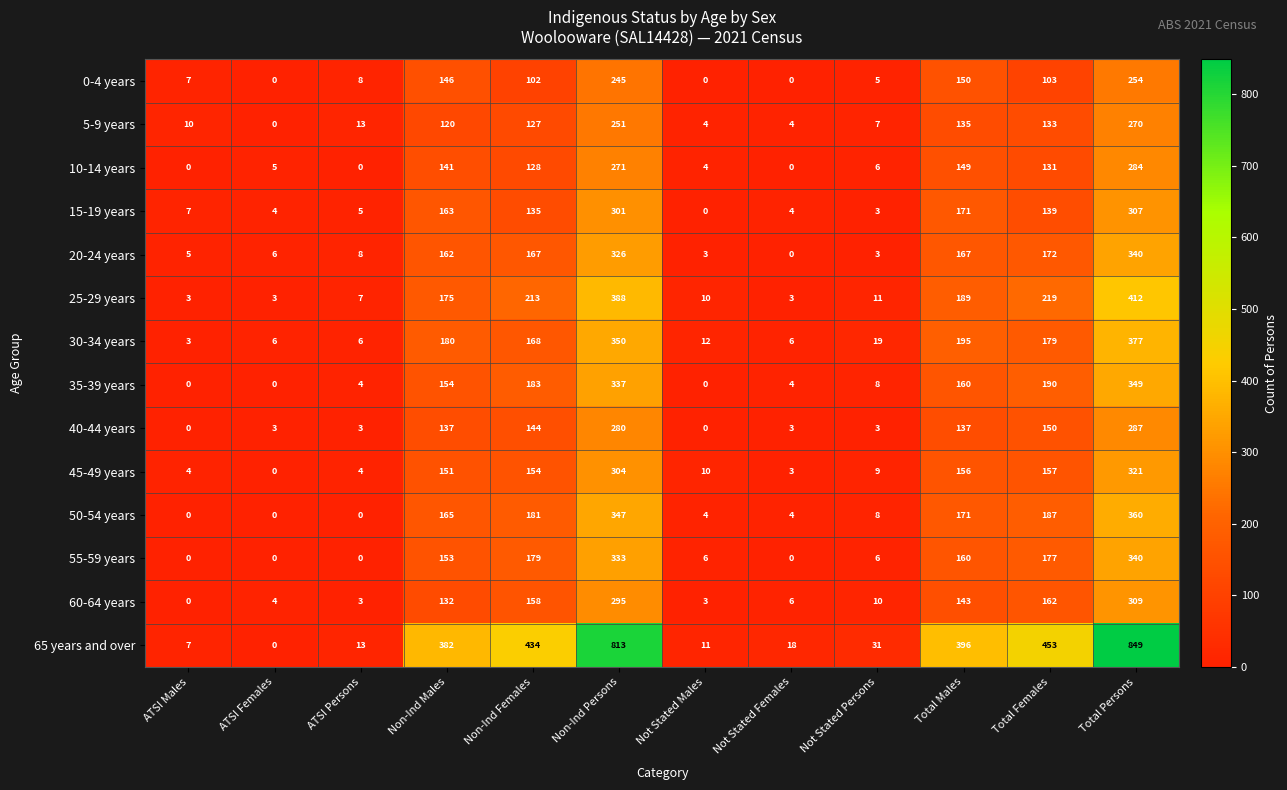

The 55-59 years series shows 153 at Non-Ind Males. True or false?

True